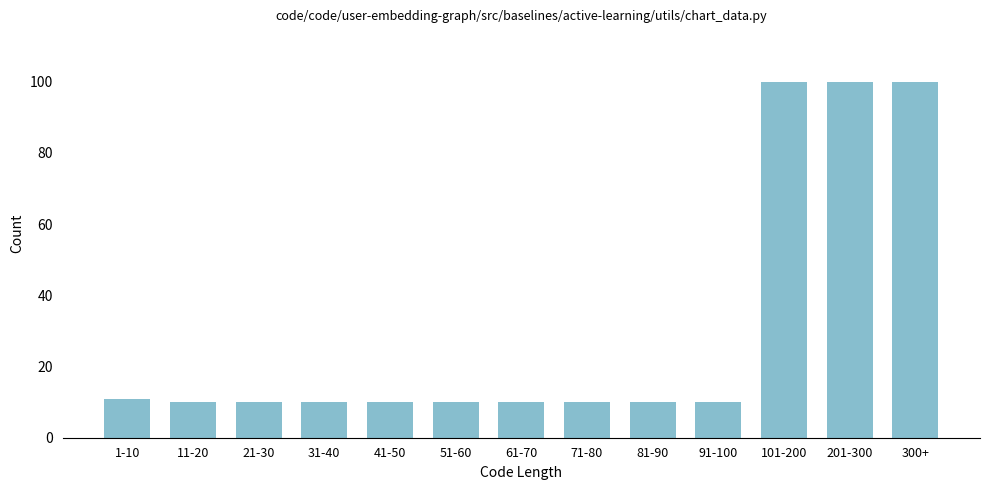

Reading left to right, list all the values displayed in this chart.

1-10=11	11-20=10	21-30=10	31-40=10	41-50=10	51-60=10	61-70=10	71-80=10	81-90=10	91-100=10	101-200=100	201-300=100	300+=100